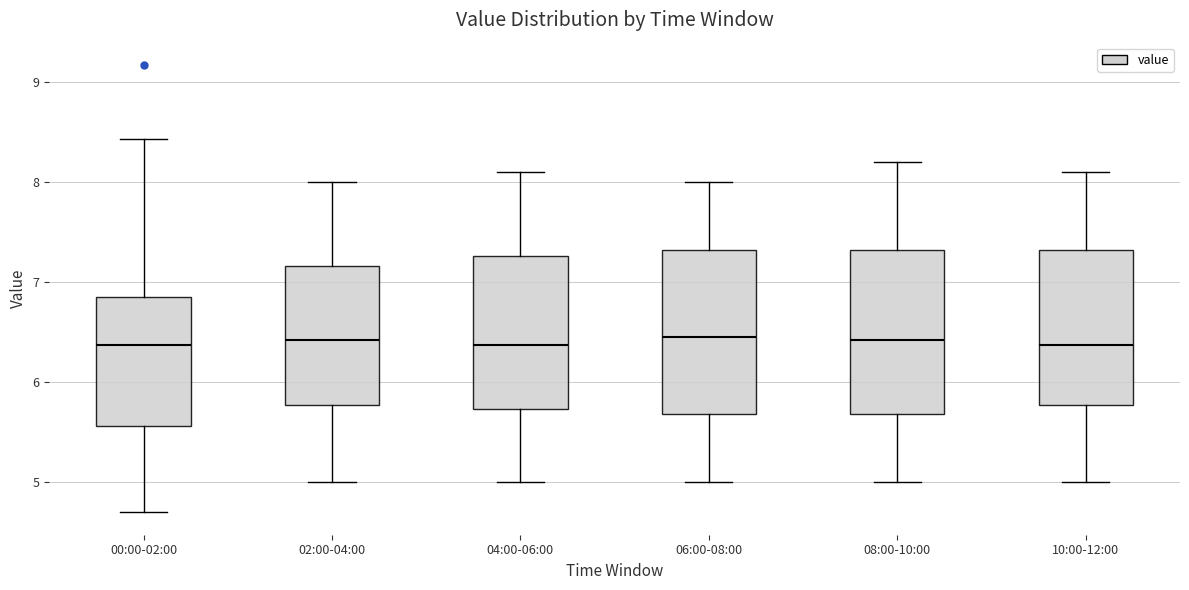

Reading left to right, transcribe this box plot: for each box, give where its median line is, the range the box spans, and where its two whiskers end, as read against the y-axis. The values are not printed on the chart, so give them approximately, as read against the axis.

00:00-02:00: median 6.4, box 5.6 to 6.9, whiskers 4.7 to 8.4
02:00-04:00: median 6.4, box 5.8 to 7.2, whiskers 5.0 to 8.0
04:00-06:00: median 6.4, box 5.7 to 7.3, whiskers 5.0 to 8.1
06:00-08:00: median 6.5, box 5.7 to 7.3, whiskers 5.0 to 8.0
08:00-10:00: median 6.4, box 5.7 to 7.3, whiskers 5.0 to 8.2
10:00-12:00: median 6.4, box 5.8 to 7.3, whiskers 5.0 to 8.1